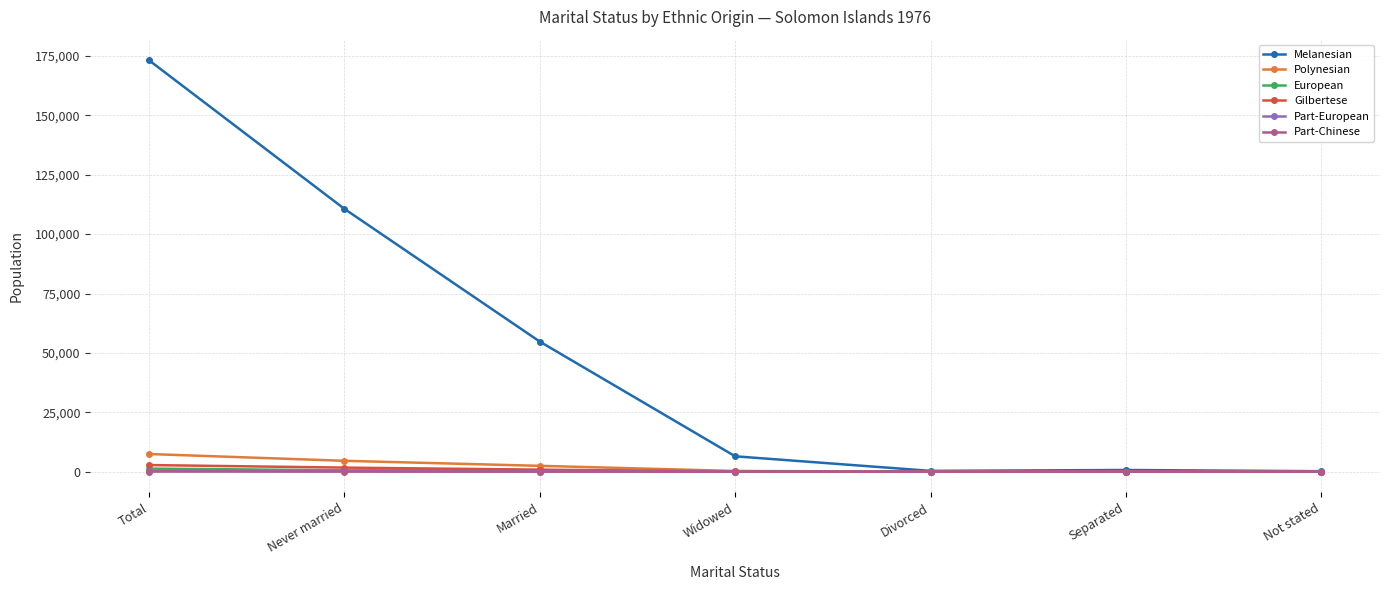

True or false: Part-Chinese has a value of 9 at Married.

True